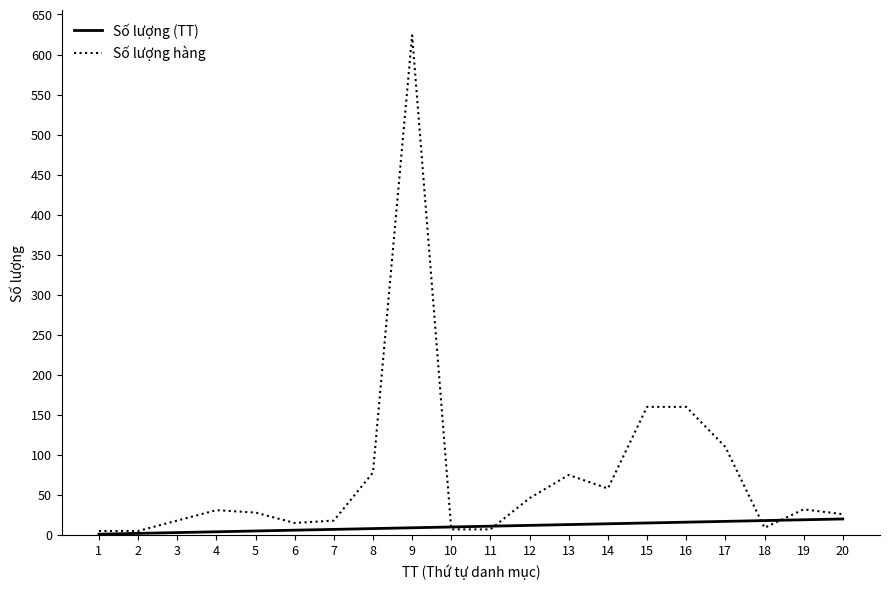

Which series has the widest spread of values?

Số lượng hàng